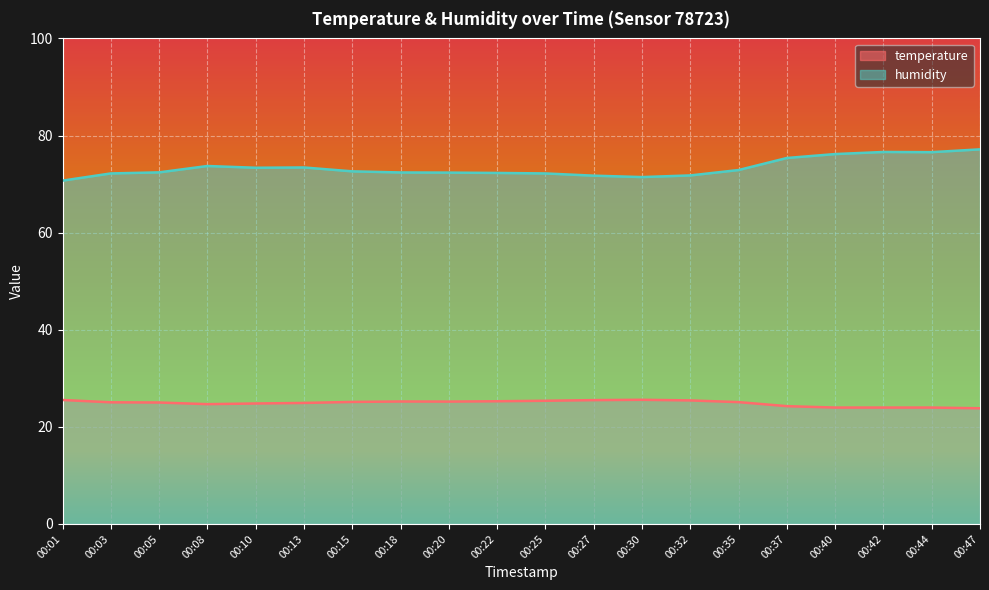

What is the difference between the humidity values at 00:18 and 00:10?

1.0